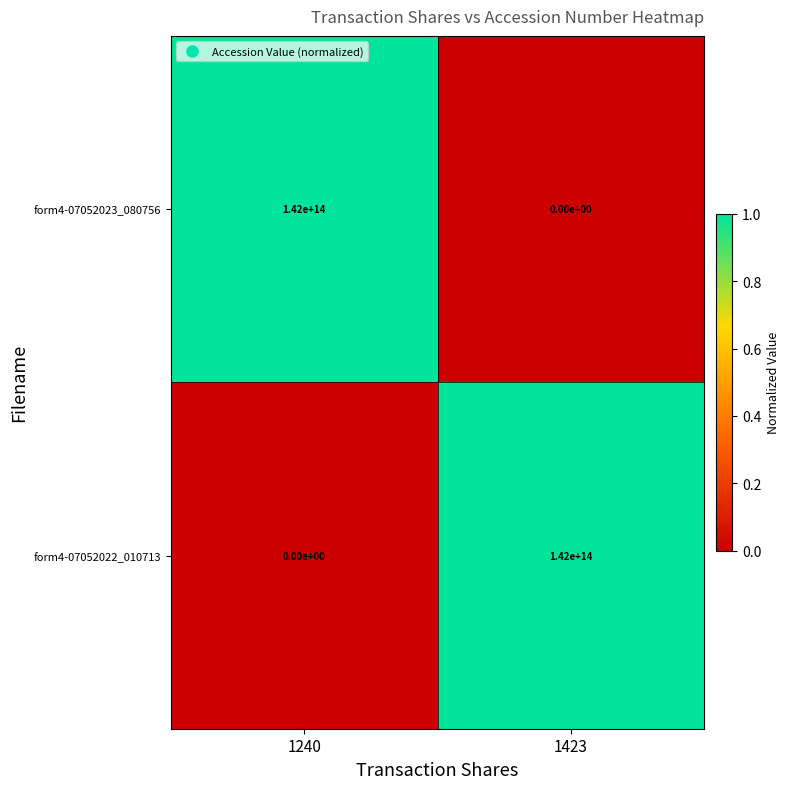

How many series are shown in this chart?

2